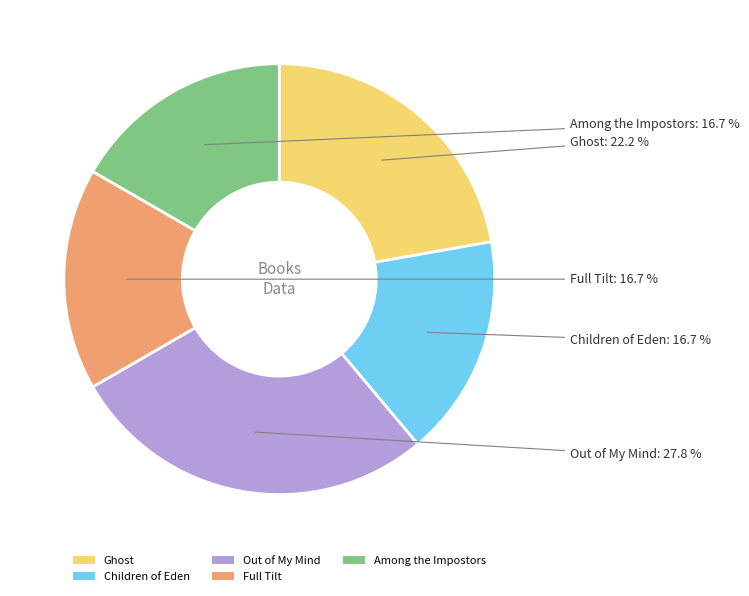

What is the largest slice in the pie chart?

Out of My Mind